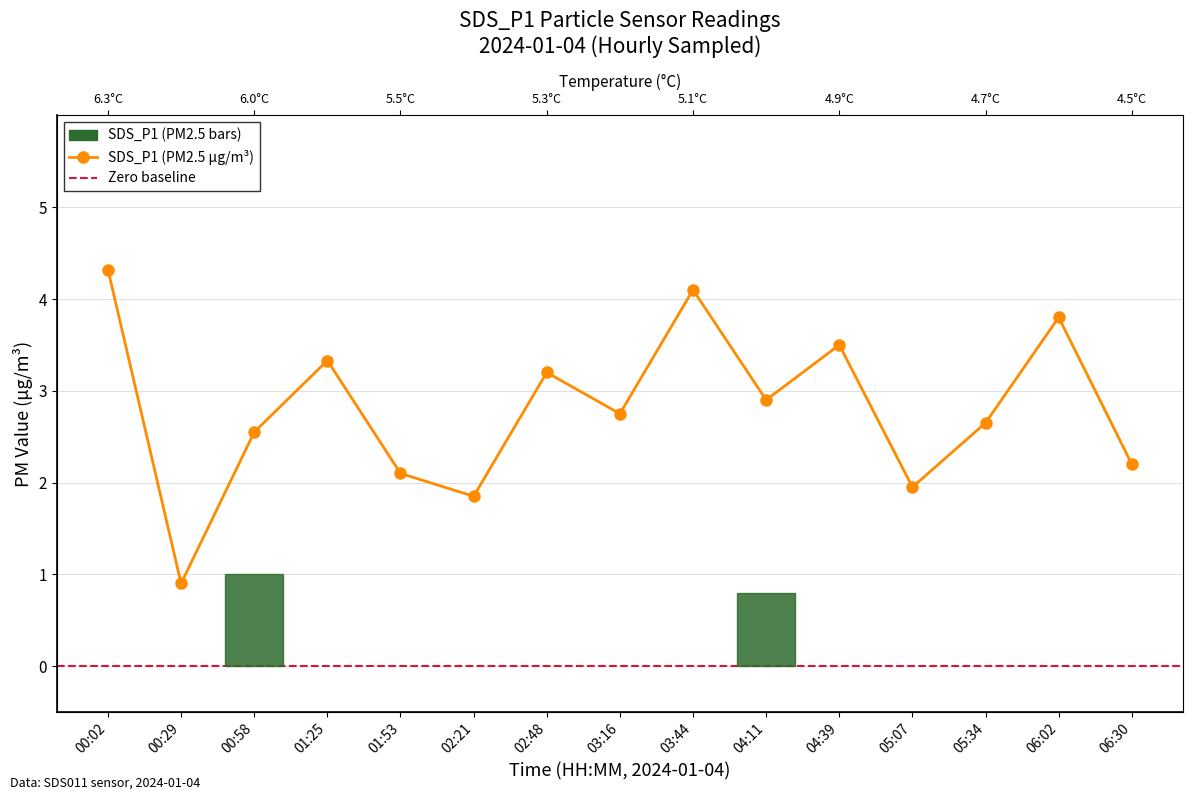

List the labels in order of value, smallest first.

00:29, 02:21, 05:07, 01:53, 06:30, 00:58, 05:34, 03:16, 04:11, 02:48, 01:25, 04:39, 06:02, 03:44, 00:02